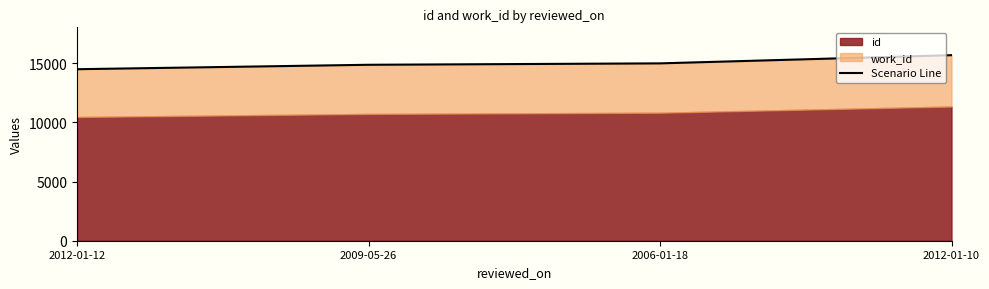

What is the greatest value displayed?

15680